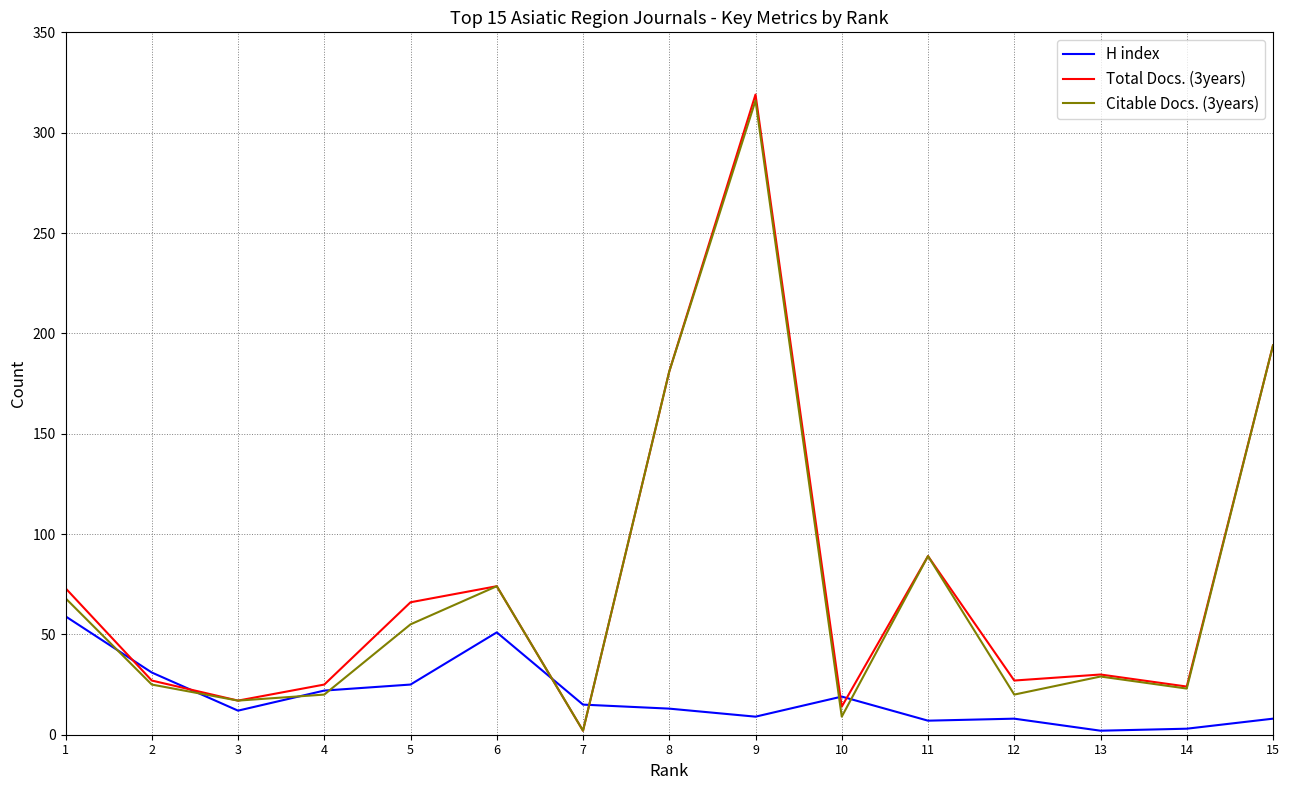

Between which two adjacent categories do Citable Docs. (3years) and H index first intersect?

1 and 2